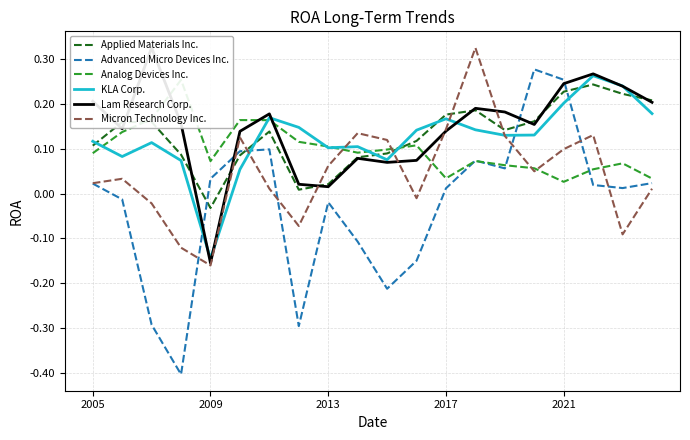

Reading left to right, list all the values displayed in this chart.

Applied Materials Inc.: 0.1	0.2	0.2	0.1	-0.0	0.1	0.1	0.0	0.0	0.1	0.1	0.1	0.2	0.2	0.1	0.2	0.2	0.2	0.2	0.2
Advanced Micro Devices Inc.: 0.0	-0.0	-0.3	-0.4	0.0	0.1	0.1	-0.3	-0.0	-0.1	-0.2	-0.1	0.0	0.1	0.1	0.3	0.3	0.0	0.0	0.0
Analog Devices Inc.: 0.1	0.1	0.2	0.3	0.1	0.2	0.2	0.1	0.1	0.1	0.1	0.1	0.0	0.1	0.1	0.1	0.0	0.1	0.1	0.0
KLA Corp.: 0.1	0.1	0.1	0.1	-0.1	0.1	0.2	0.1	0.1	0.1	0.1	0.1	0.2	0.1	0.1	0.1	0.2	0.3	0.2	0.2
Lam Research Corp.: 0.2	0.1	0.3	0.2	-0.2	0.1	0.2	0.0	0.0	0.1	0.1	0.1	0.1	0.2	0.2	0.2	0.2	0.3	0.2	0.2
Micron Technology Inc.: 0.0	0.0	-0.0	-0.1	-0.2	0.1	0.0	-0.1	0.1	0.1	0.1	-0.0	0.1	0.3	0.1	0.1	0.1	0.1	-0.1	0.0